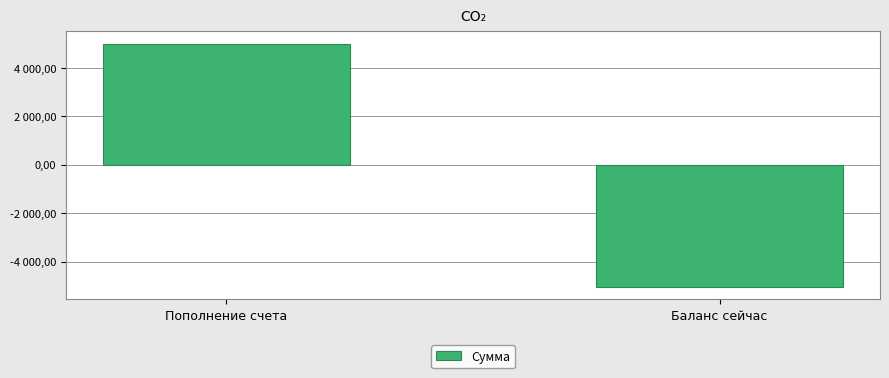

The chart shows a value of -2015.8 at Баланс сейчас. True or false?

False